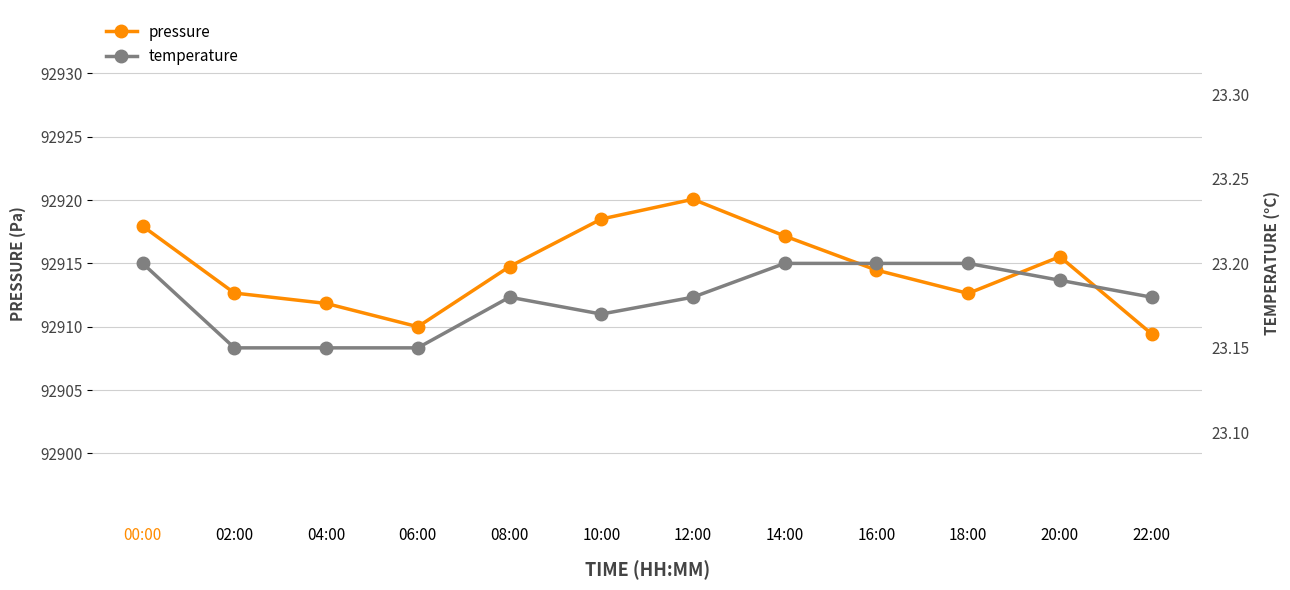

What is the average value of the temperature series?

23.2